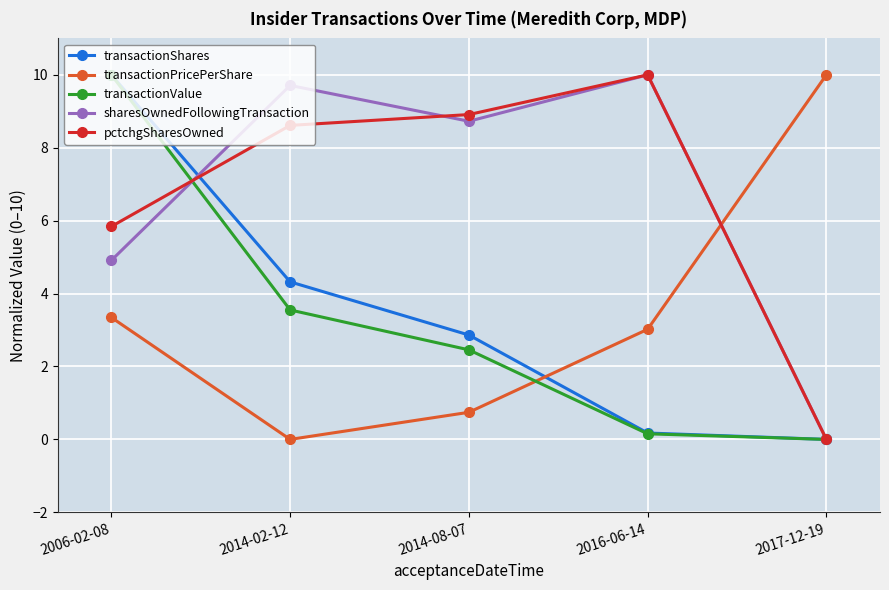

At which label does pctchgSharesOwned reach its minimum?

2017-12-19